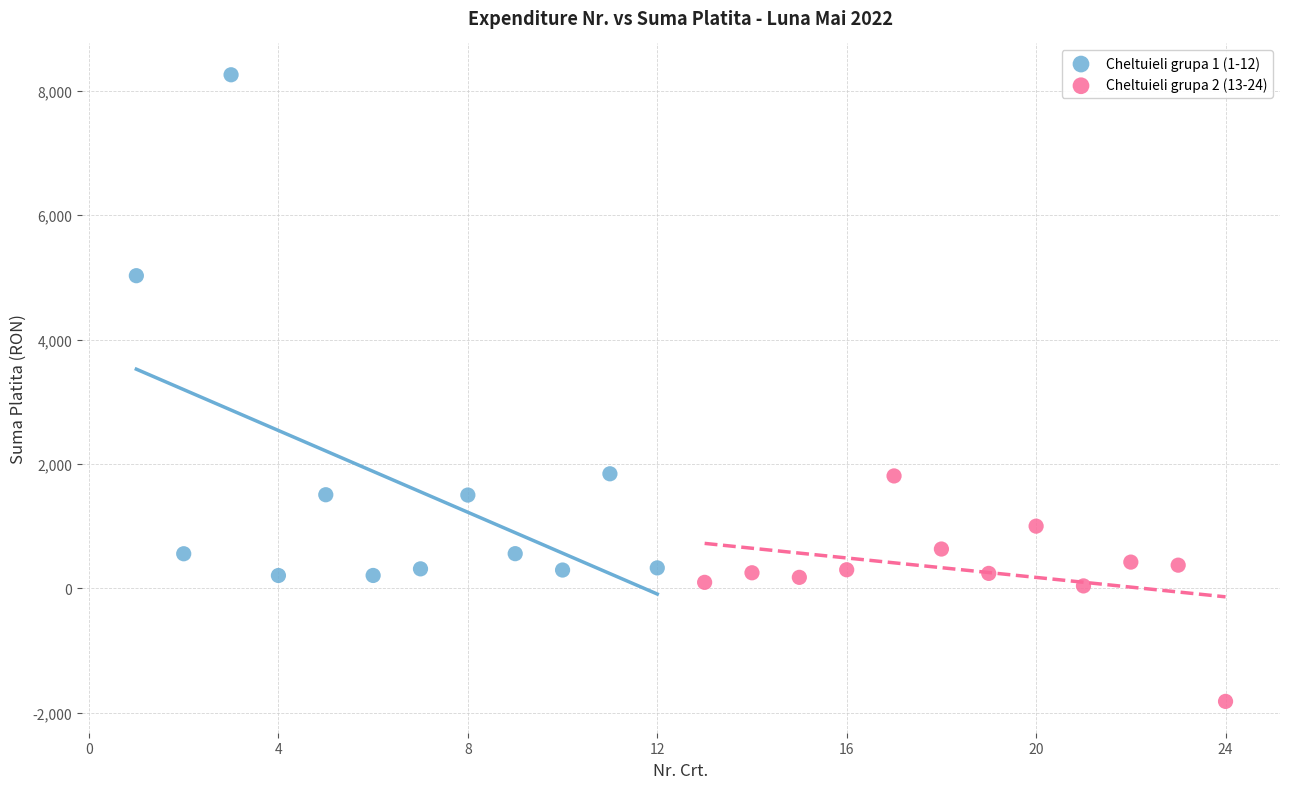

Which series has the largest Y range (max minus min)?

Cheltuieli grupa 1 (1-12)